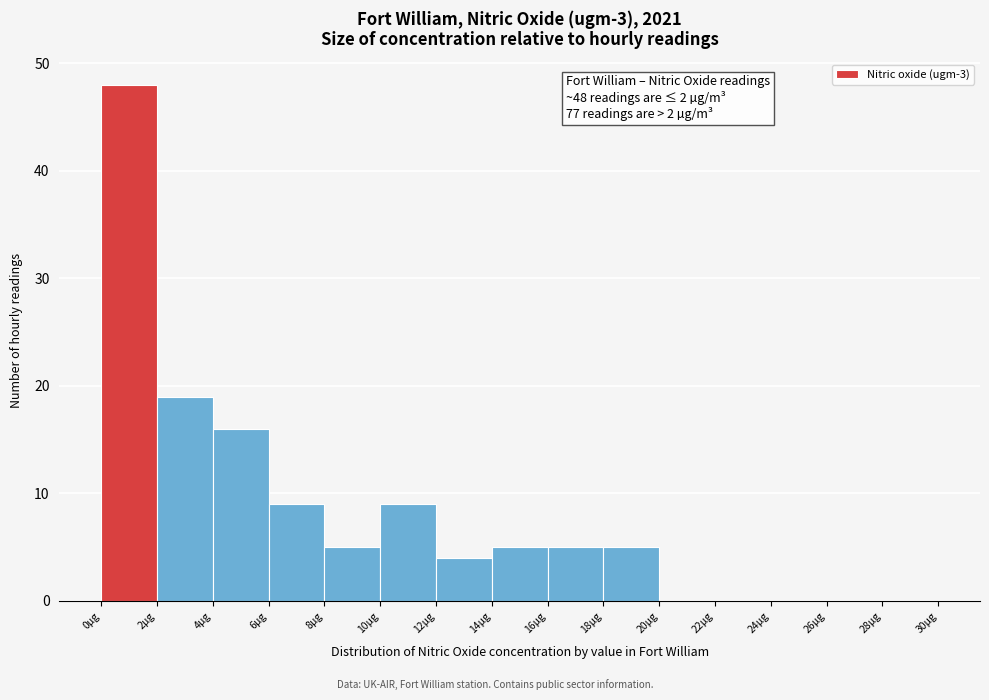

Which range on the x-axis has the tallest bar?

0 to 2